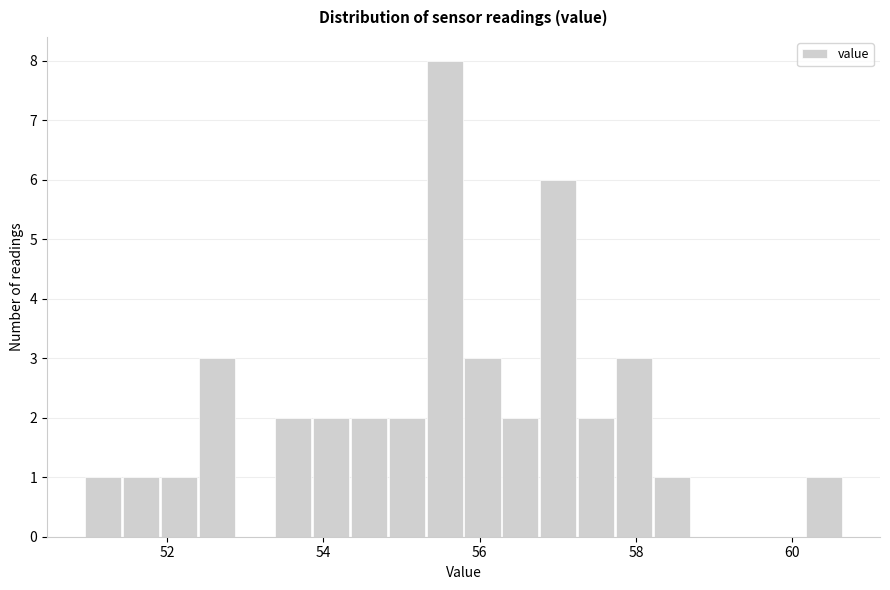

Read against the x-axis, roughly where is the centre of the tallest bar?

55.6